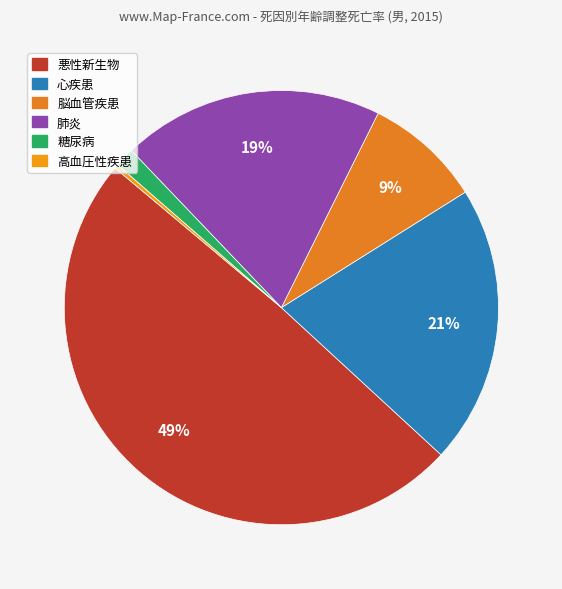

To the nearest percent, what is the average slice percentage?

17%